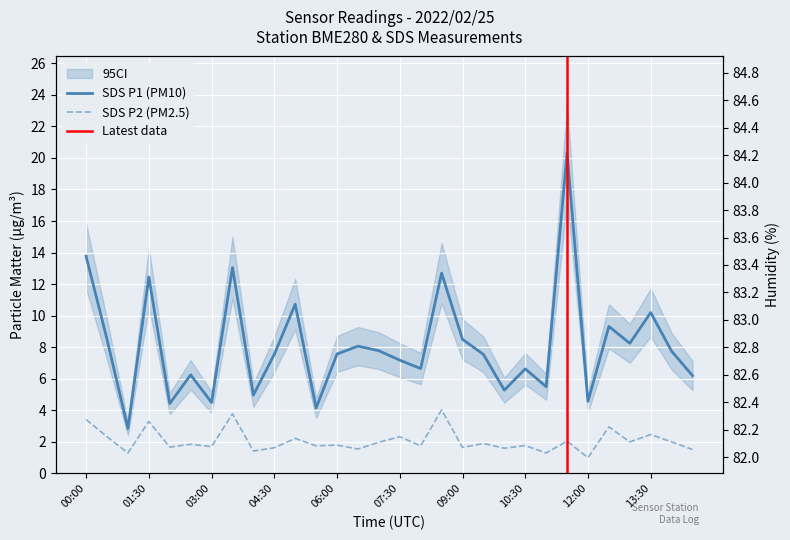

Is the value of SDS_P1 at 4 greater than the value of BME280_humidity at 29?

No